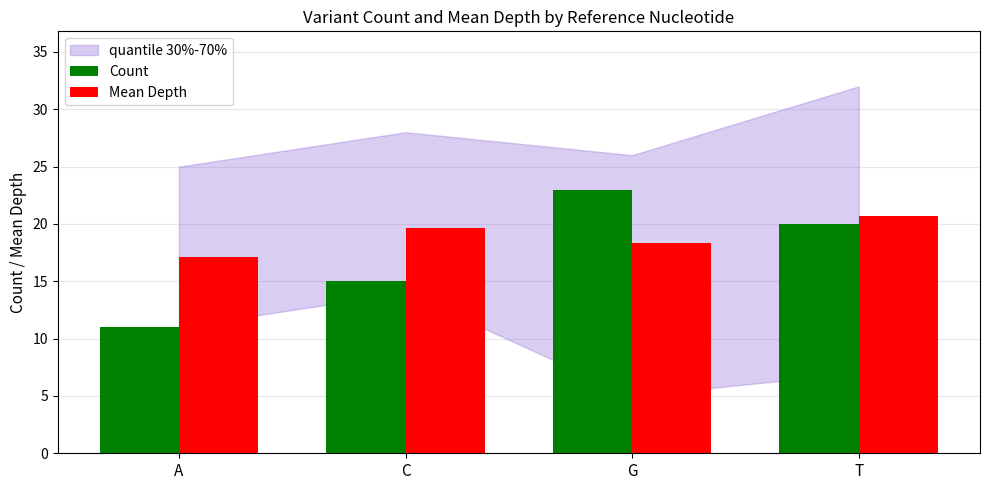

Rank the series by their maximum value, from lowest to highest.

Mean Depth, Count